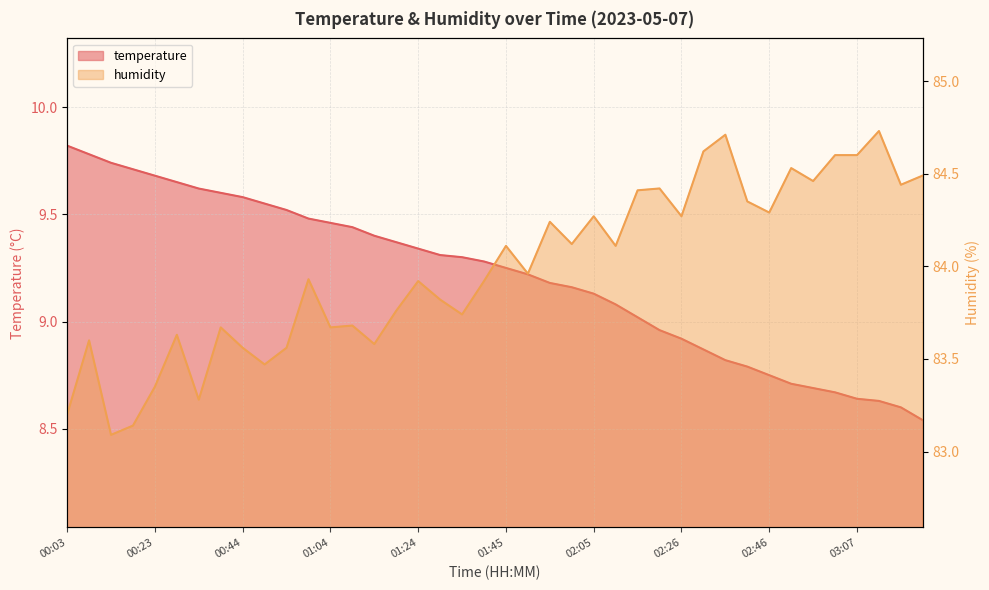

Is the value of temperature at 01:14 greater than the value of humidity at 02:05?

No